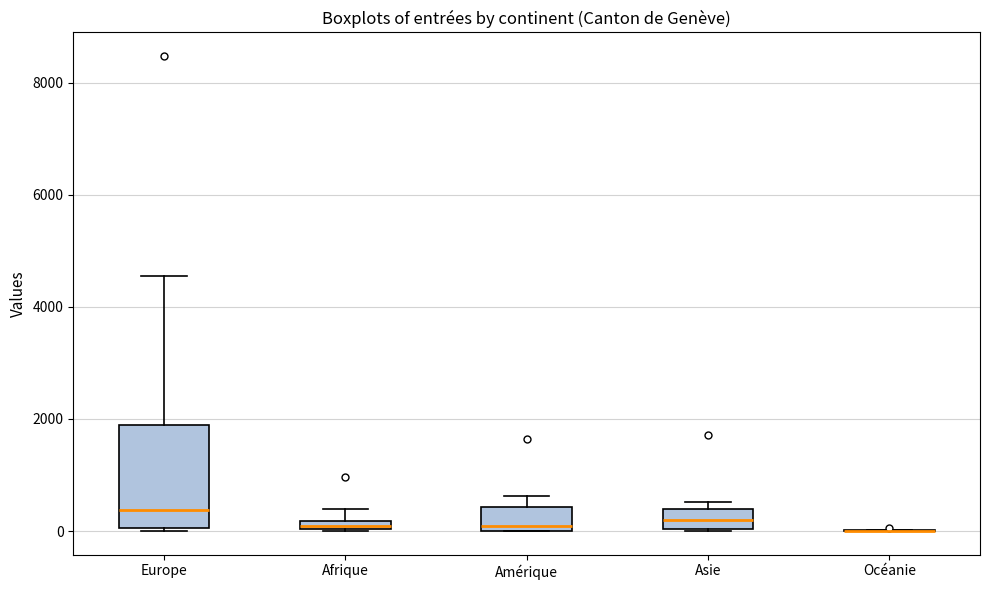

Which box is the tallest, from its lower edge to its upper edge?

Europe